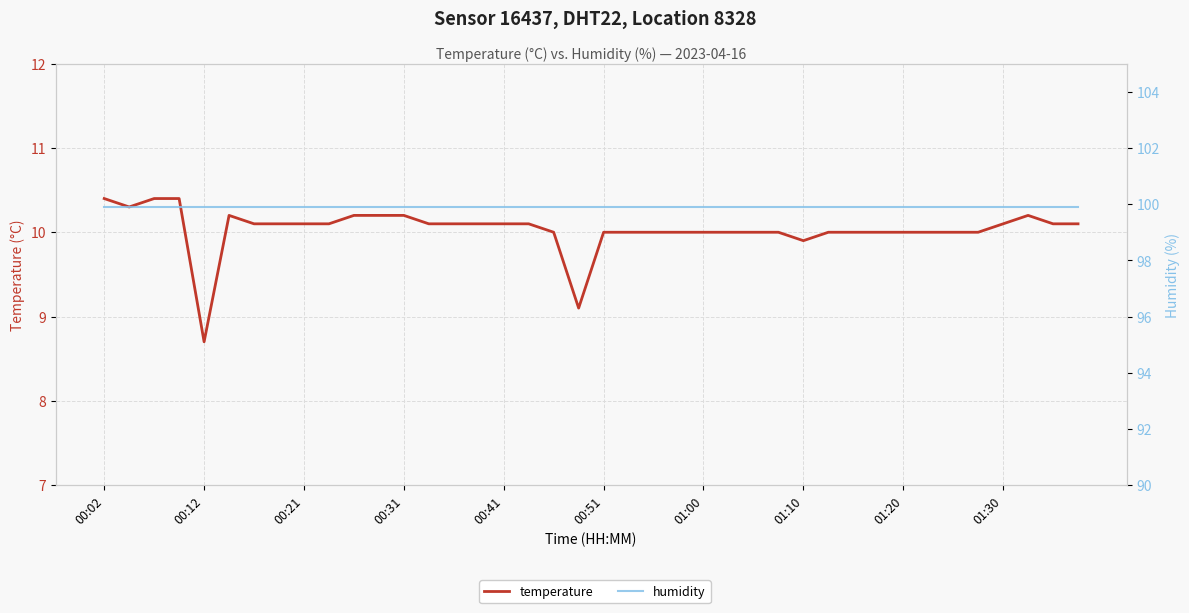

The value of humidity at 37 is 40.2. True or false?

False